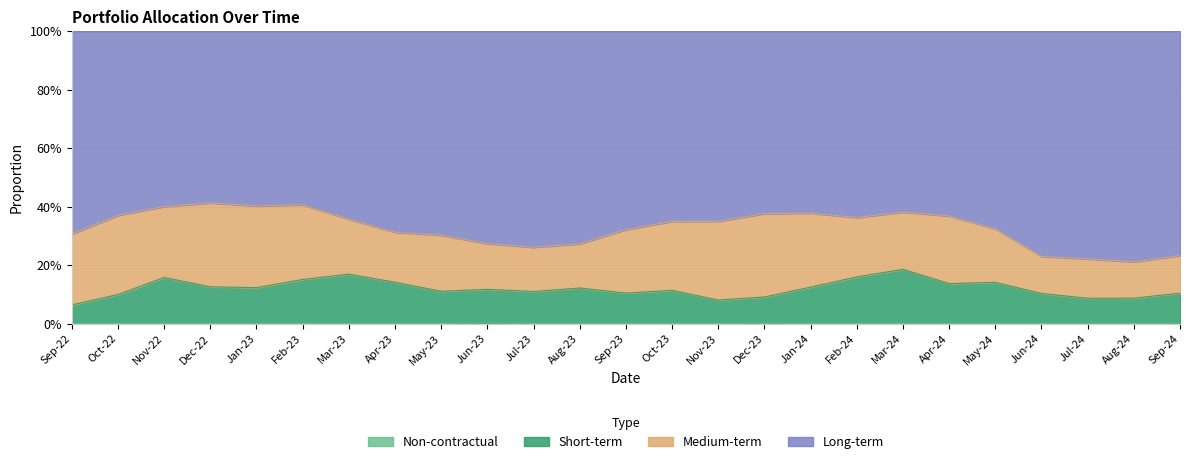

Does the chart display data point markers on the line(s)?

No